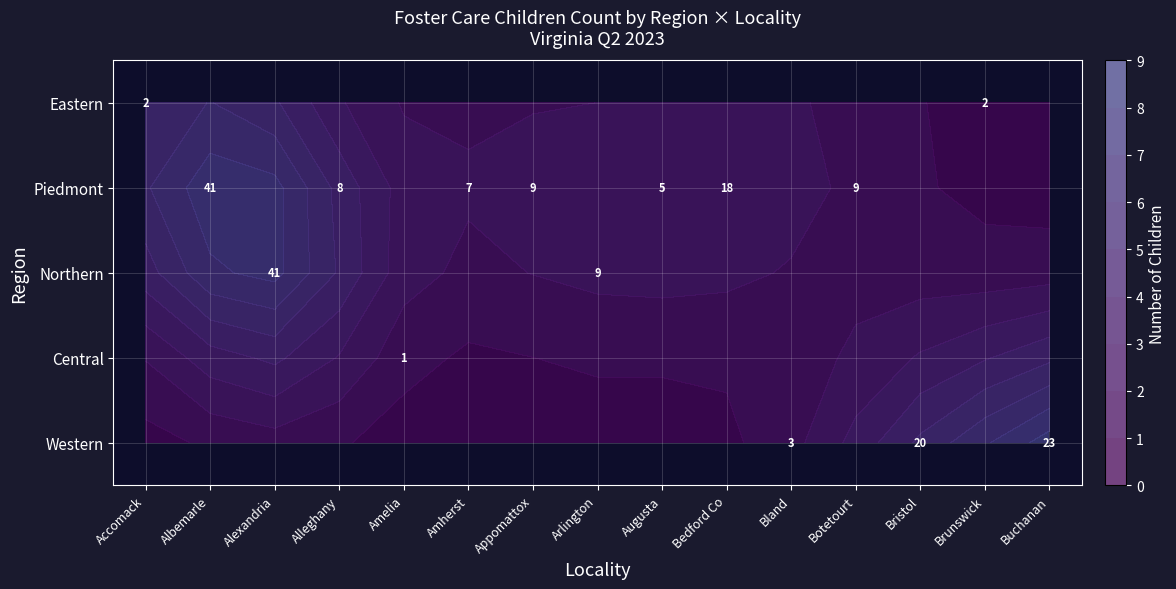

The Central series shows 0 at Albemarle. True or false?

False